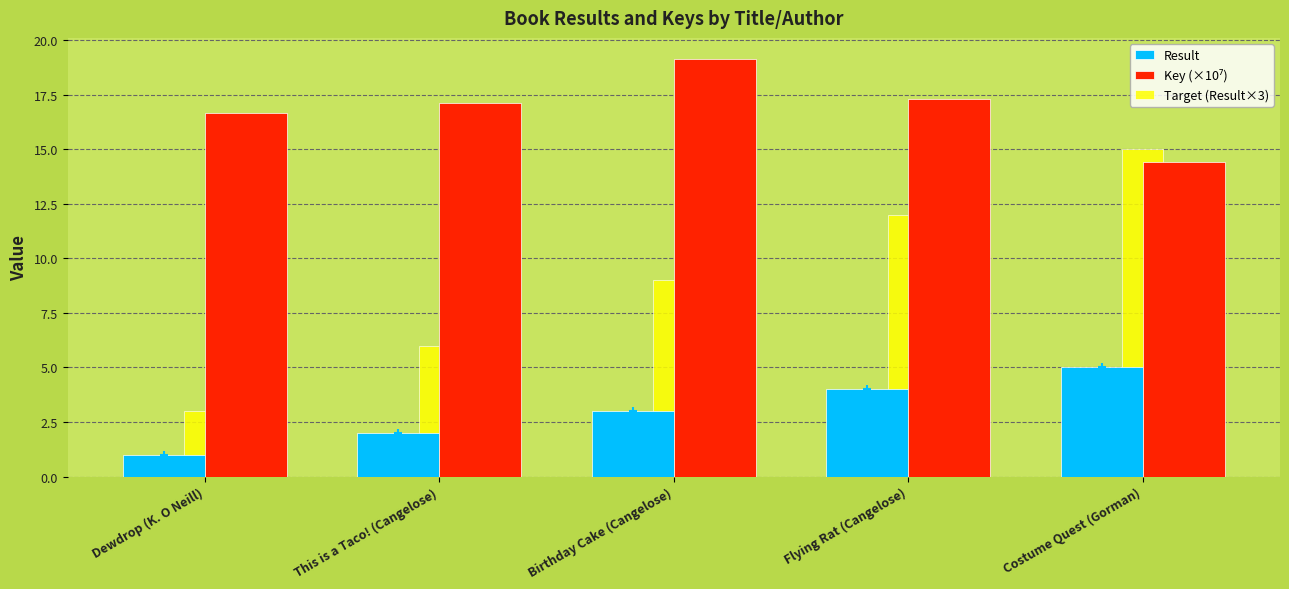

What is the sum of the Target (Result×3) values at Birthday Cake (Cangelose) and Costume Quest (Gorman)?

24.0